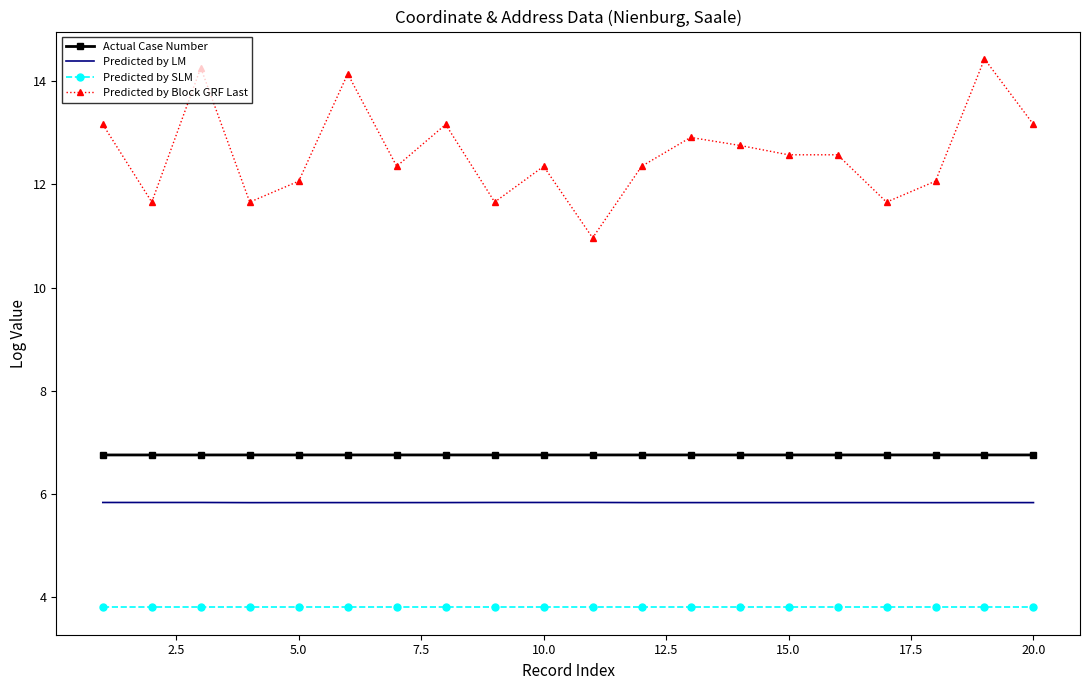

True or false: Predicted by Block GRF Last and Predicted by LM cross at least once.

False